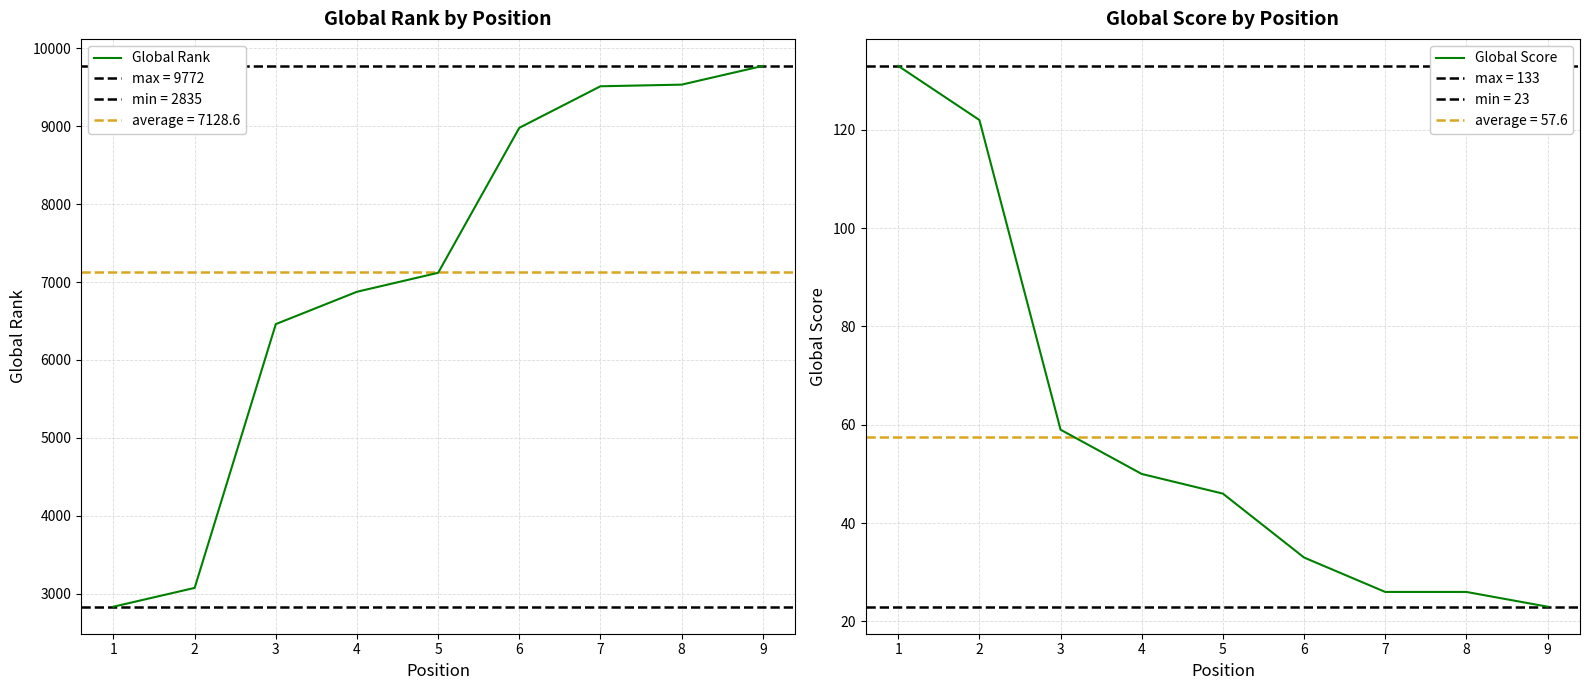

What is the maximum value for Global Score?

133